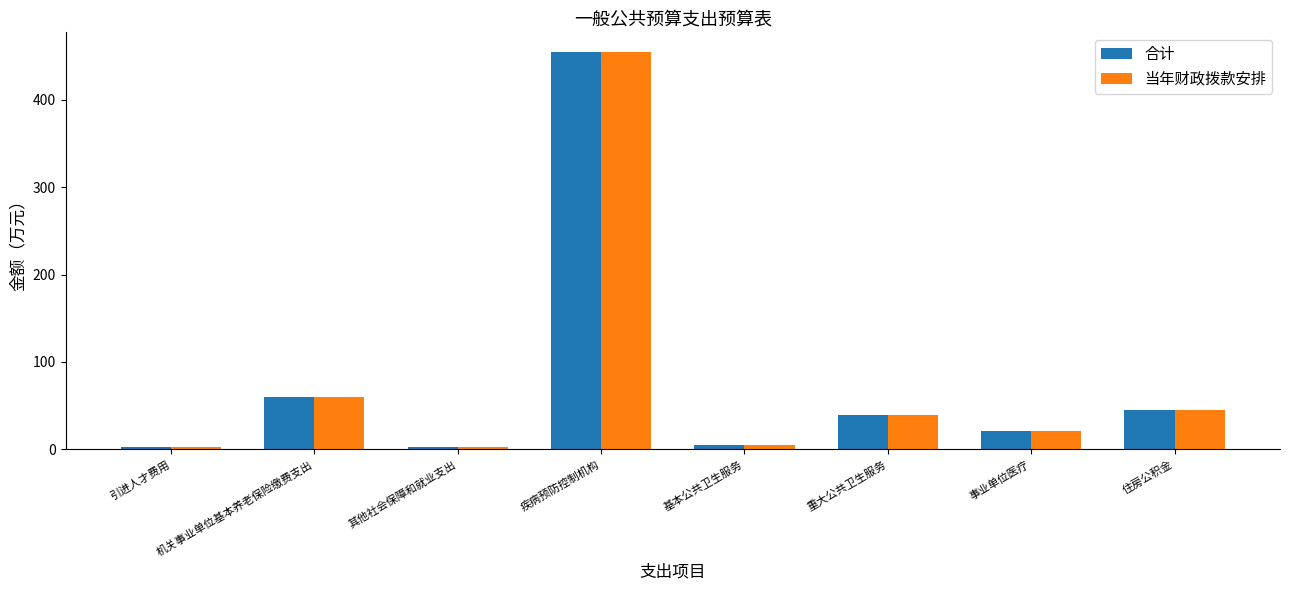

What is the average value of the 当年财政拨款安排 series?

78.7